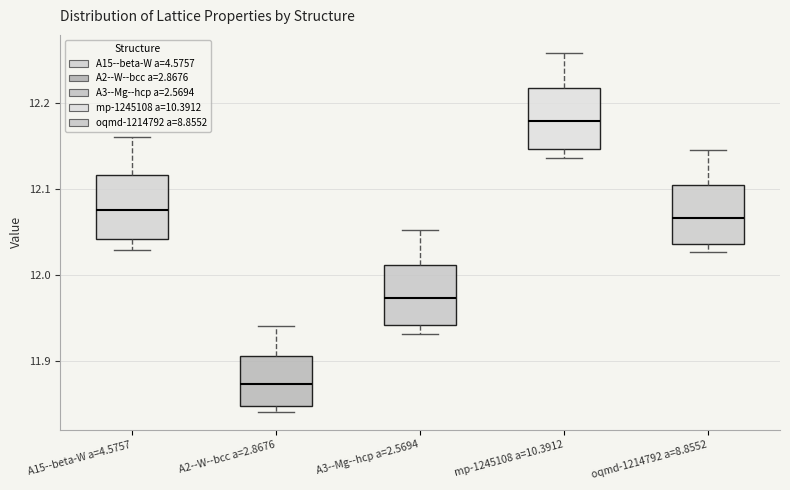

Reading left to right, read every box against the y-axis: the position of its median line, the range the box covers, and the ends of its whiskers. The values are not printed on the chart, so give them approximately, as read against the axis.

A15--beta-W a=4.5757: median 12.08, box 12.04 to 12.12, whiskers 12.03 to 12.16
A2--W--bcc a=2.8676: median 11.87, box 11.85 to 11.91, whiskers 11.84 to 11.94
A3--Mg--hcp a=2.5694: median 11.97, box 11.94 to 12.01, whiskers 11.93 to 12.05
mp-1245108 a=10.3912: median 12.18, box 12.15 to 12.22, whiskers 12.14 to 12.26
oqmd-1214792 a=8.8552: median 12.07, box 12.04 to 12.10, whiskers 12.03 to 12.15